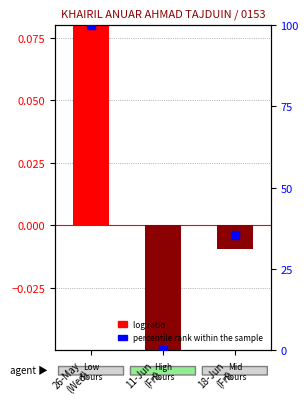

At which category is the sum across all series the highest?

26-May
(Wed)